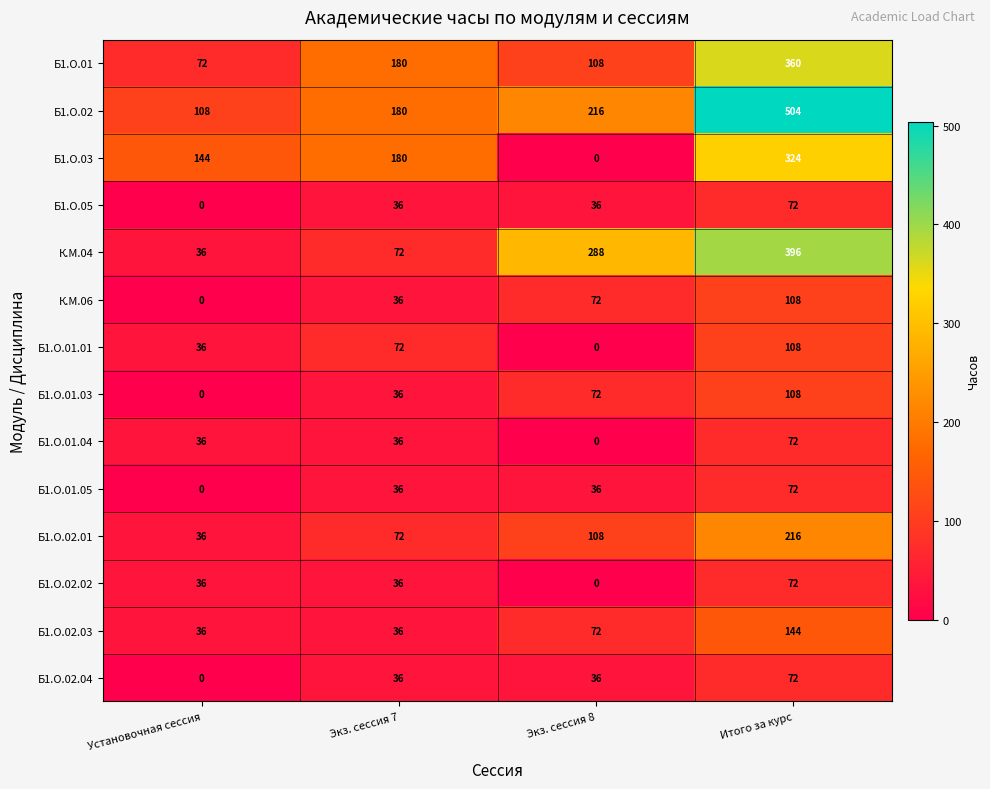

What is the difference between the maximum and minimum values in the Б1.О.02 series?

396